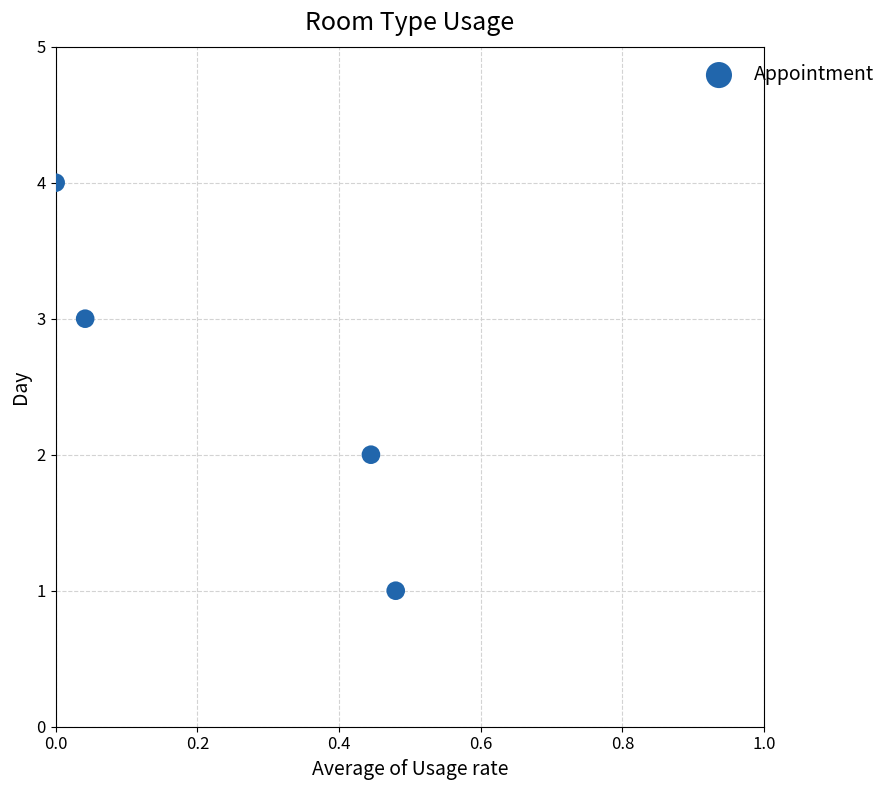

What is the range of Y values (max minus min)?

3